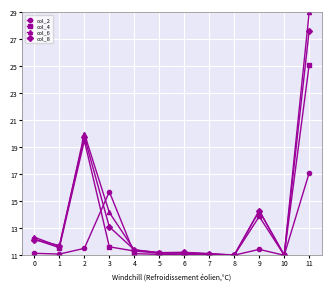

What is the difference between the maximum and minimum values in the col_2 series?

6.1